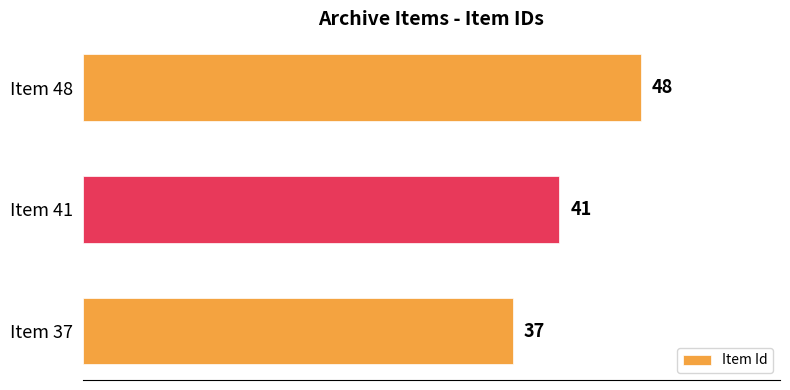

Does the chart contain stacked bars?

No